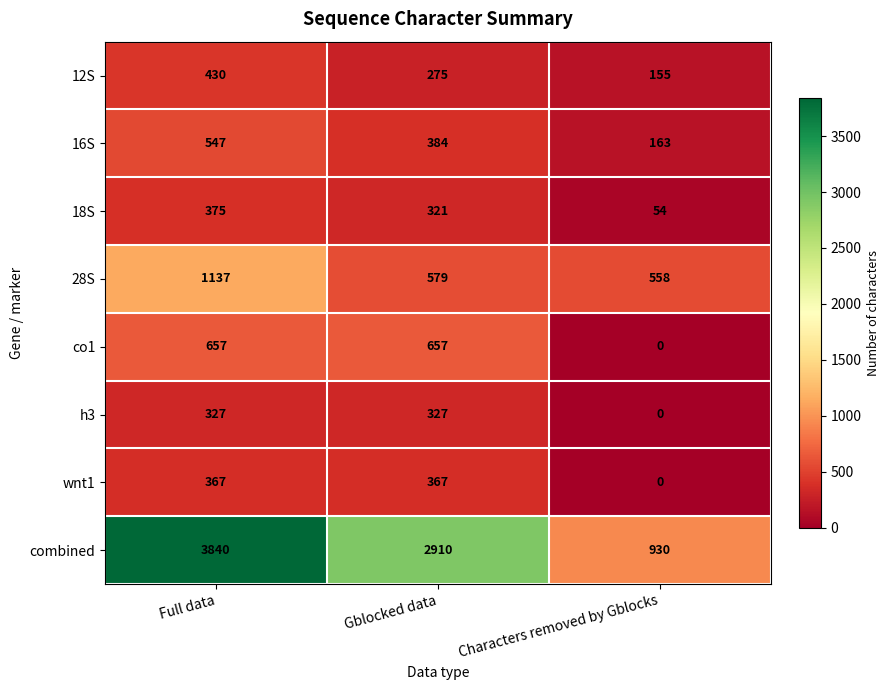

Reading left to right, extract all data points from this chart.

12S: 430	275	155
16S: 547	384	163
18S: 375	321	54
28S: 1137	579	558
co1: 657	657	0
h3: 327	327	0
wnt1: 367	367	0
combined: 3840	2910	930